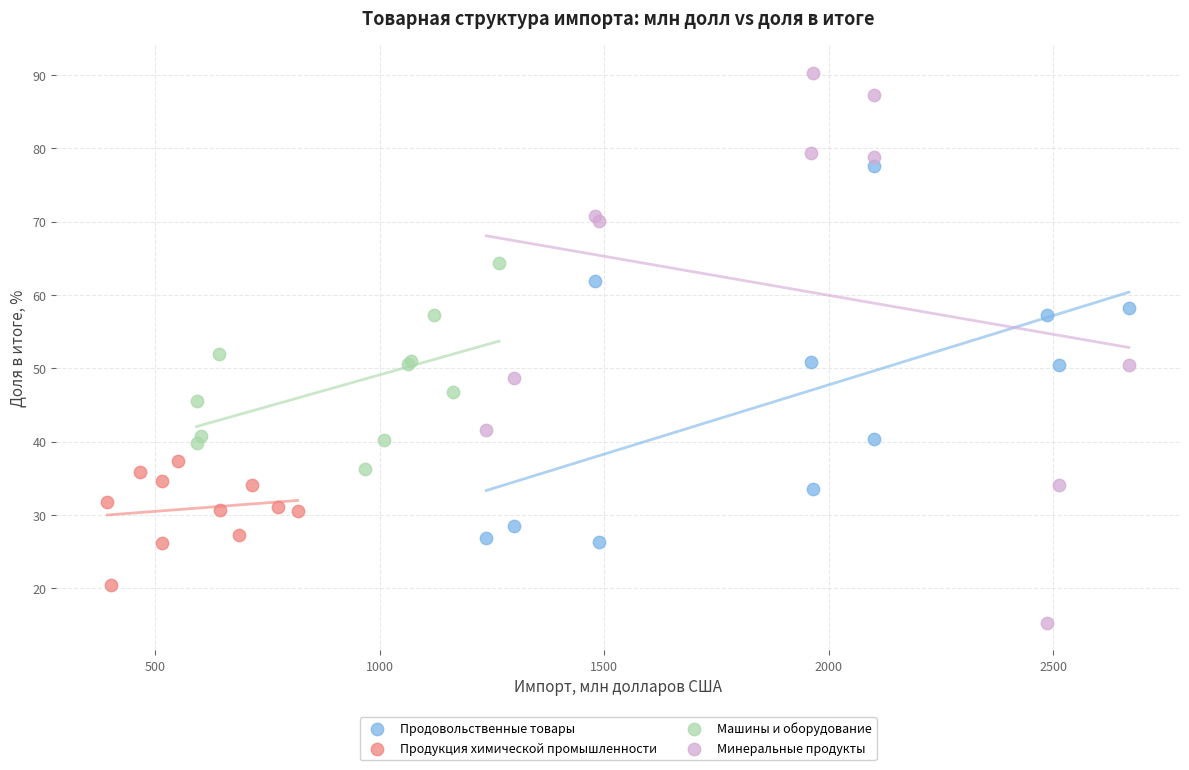

Which series has the largest Y range (max minus min)?

Минеральные продукты